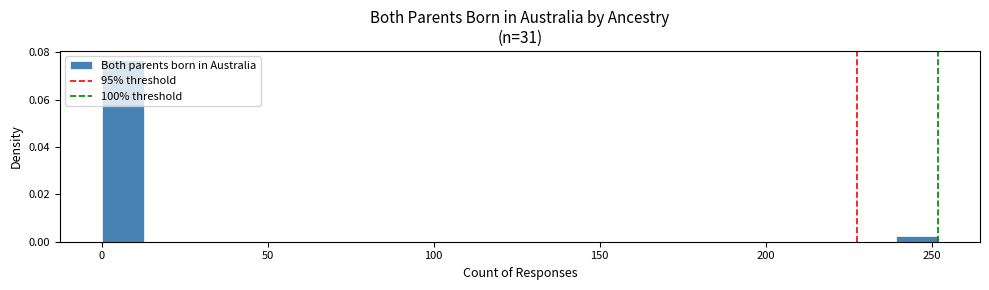

Around what value on the x-axis is the tallest bar? Give the approximate position of its centre, as read against the axis.

5